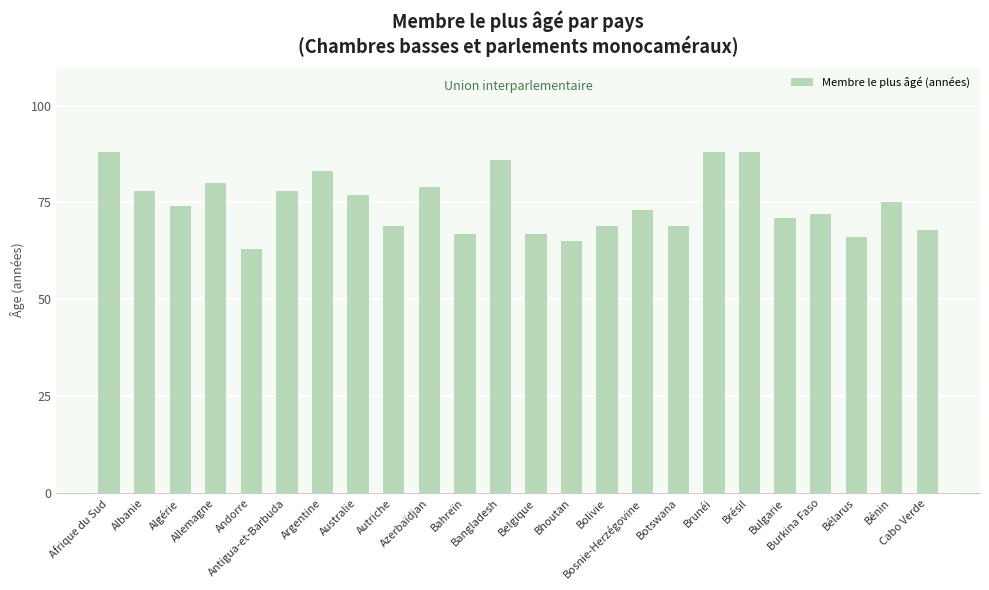

How many data points does each series have?

24